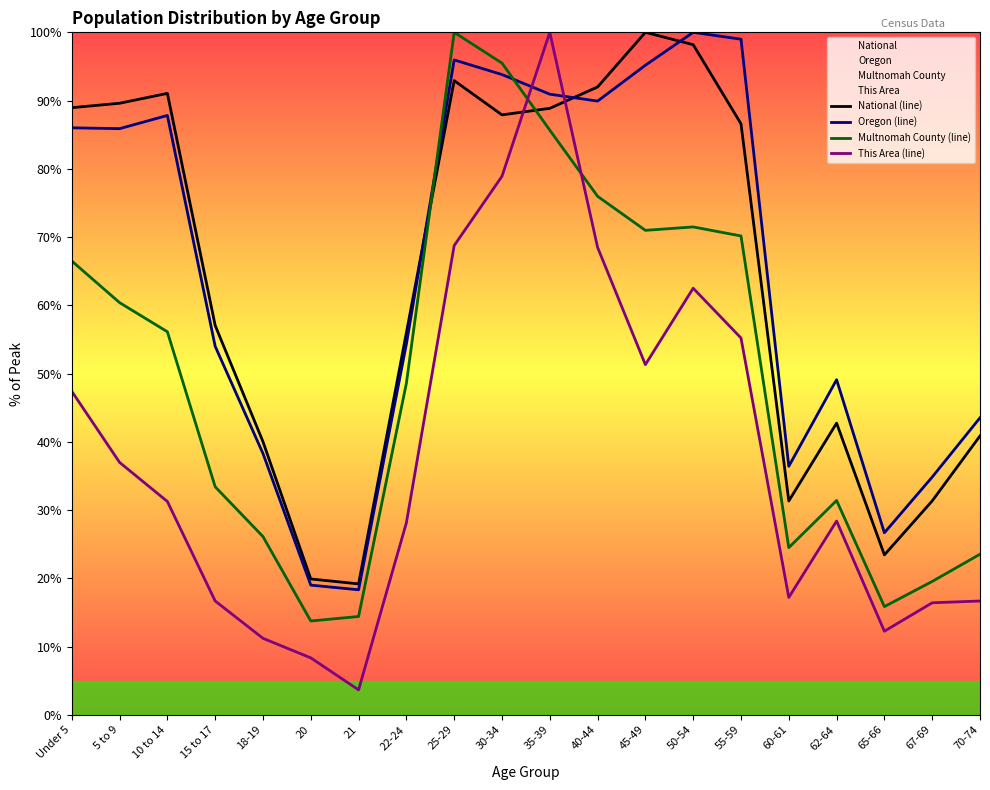

What are all the series names shown in the legend?

National (line), Oregon (line), Multnomah County (line), This Area (line)